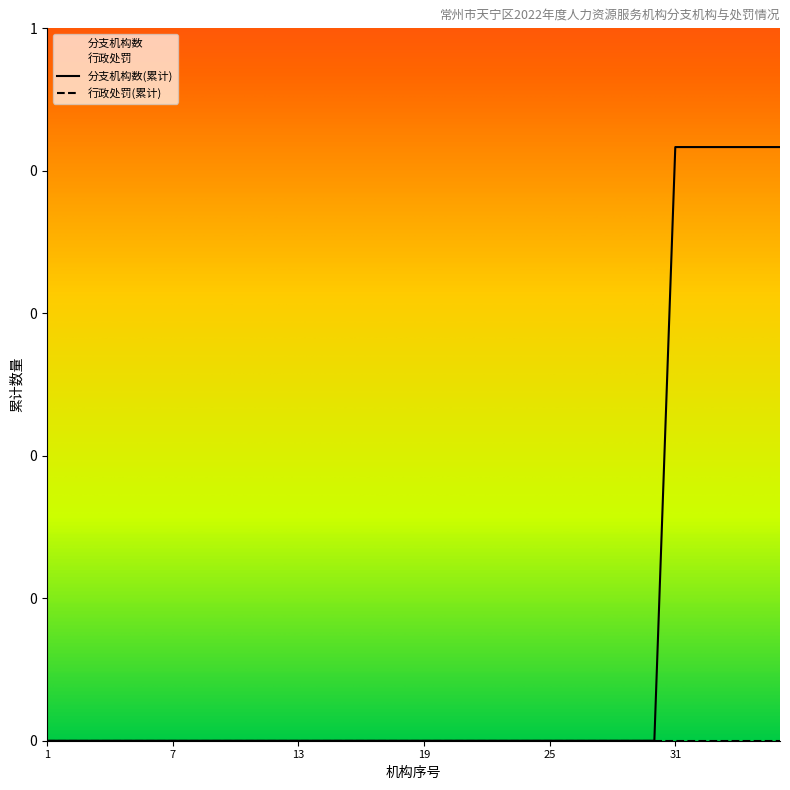

Rank the series by their average value, from highest to lowest.

分支机构数, 行政处罚